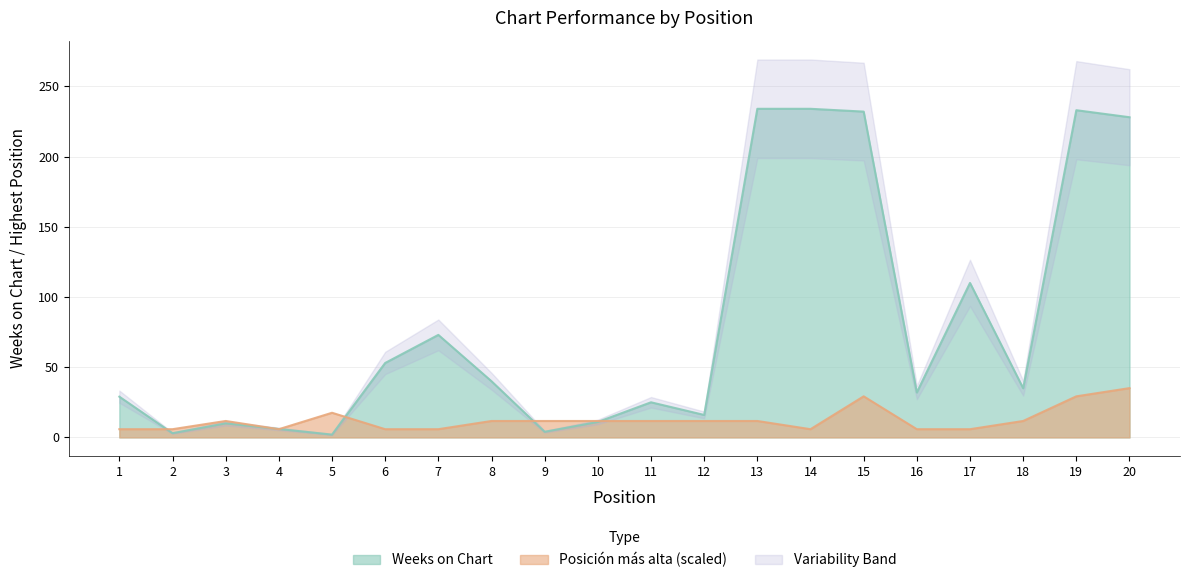

True or false: Weeks on Chart has a value of 1.3 at 5.

False